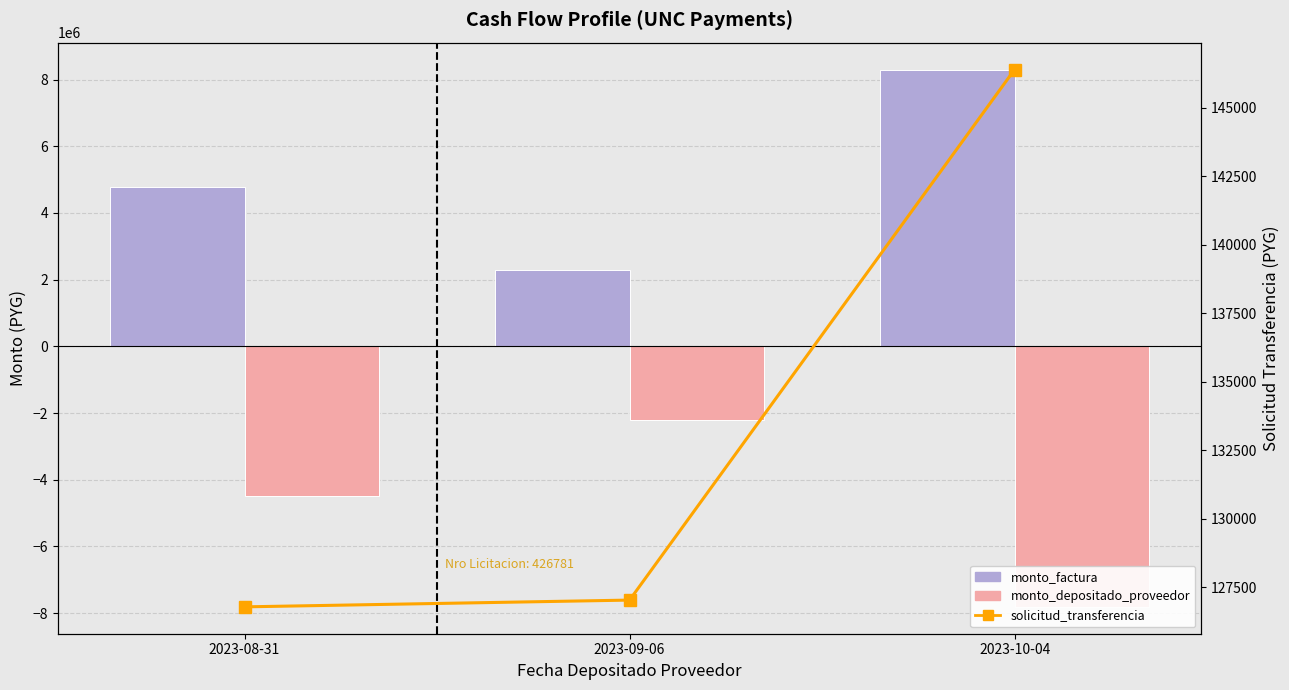

What is the sum of all monto_depositado_proveedor values?

-14522211